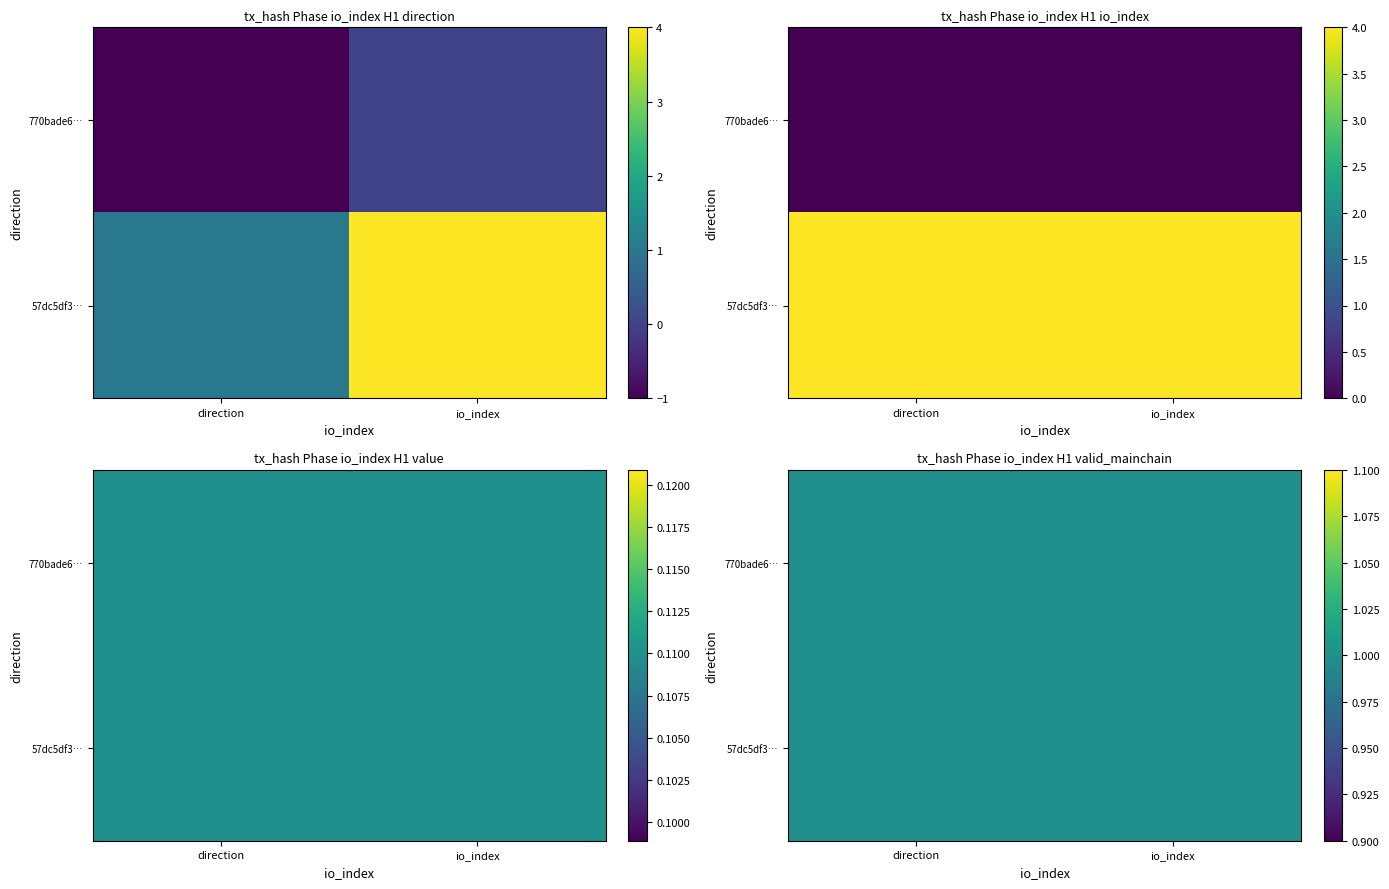

Rank the series by their maximum value, from lowest to highest.

770bade6385392e73ed12fd5282fdea1424031e, 57dc5df325d9a2b90fcdb80bbaebb2304747d5e